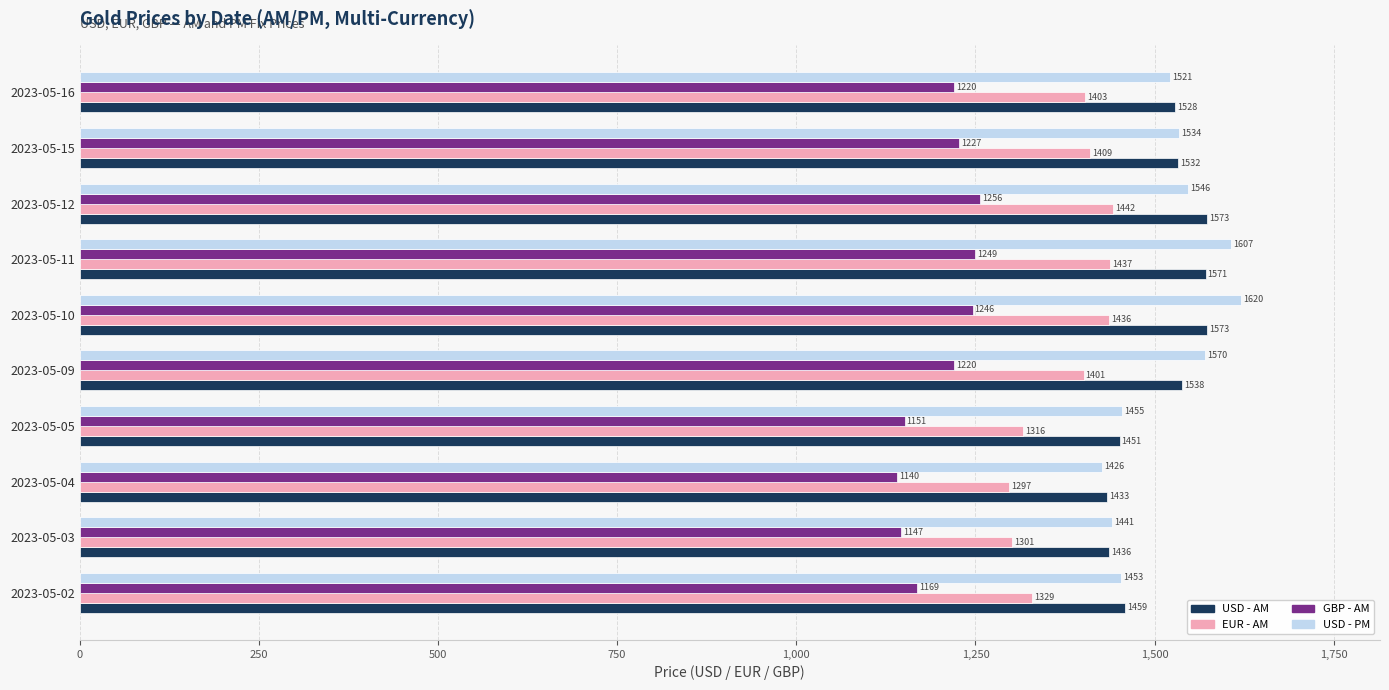

Is it true that USD - AM equals 1573.0 at 2023-05-12?

True